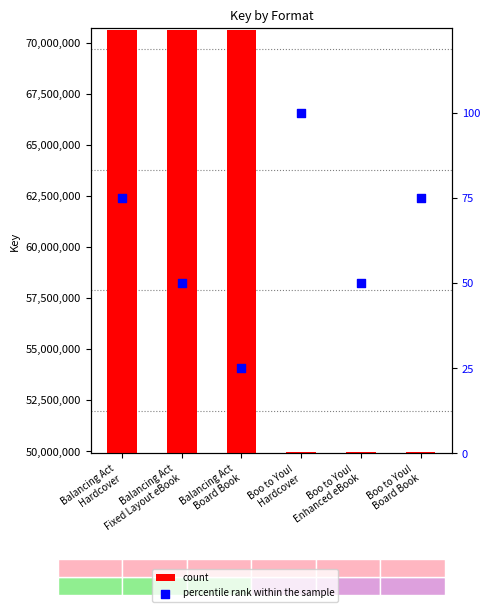

Is the value of count at Boo to You!
Hardcover greater than the value of percentile rank within the sample at Balancing Act
Board Book?

Yes